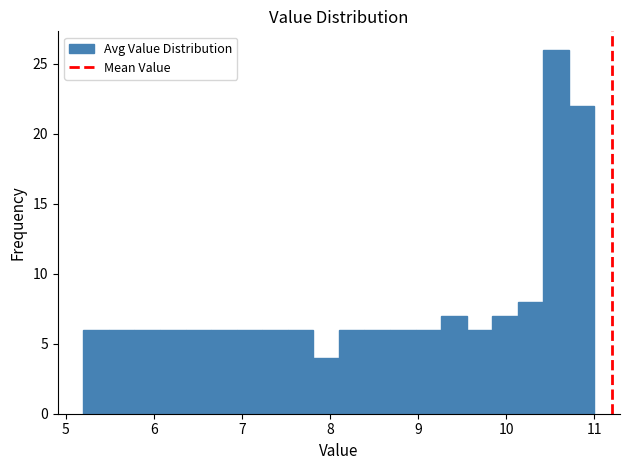

Around what value on the x-axis is the tallest bar? Give the approximate position of its centre, as read against the axis.

10.6